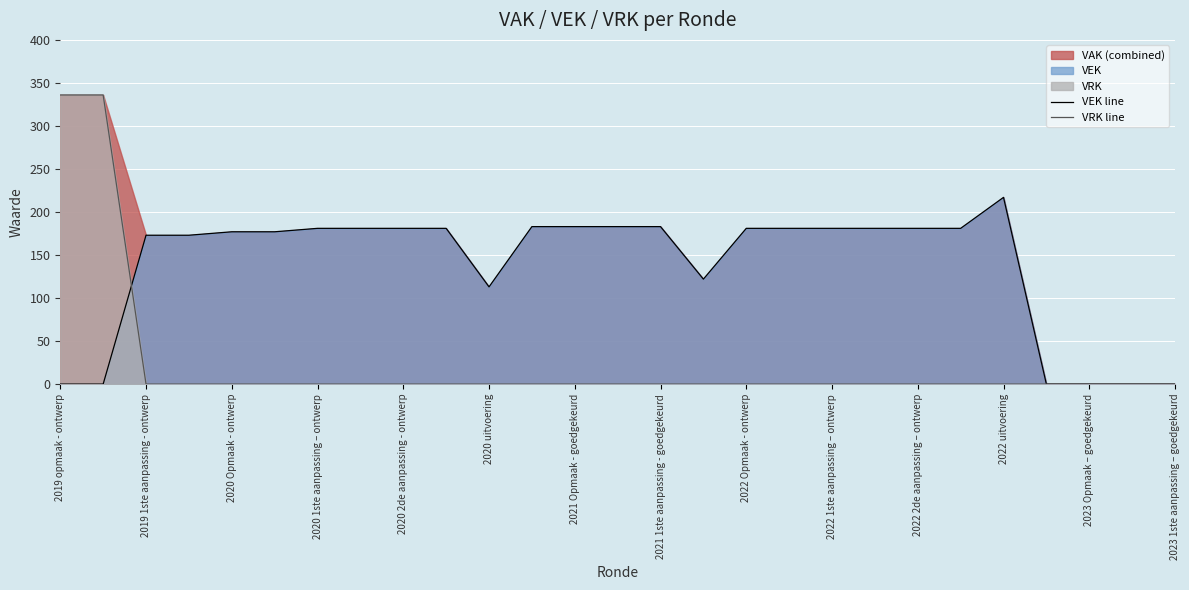

How many intersections are there between VEK line and VRK line?

1